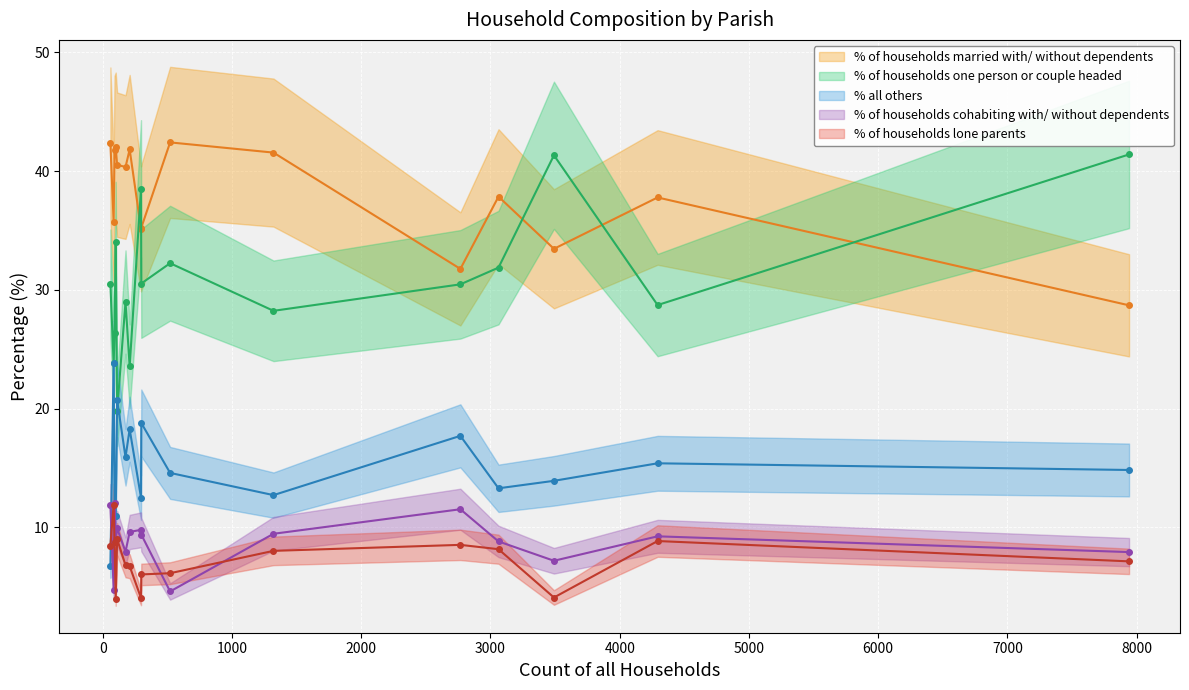

What is the value of the % of households cohabiting with/ without dependents point at the 15th from the left?

9.8